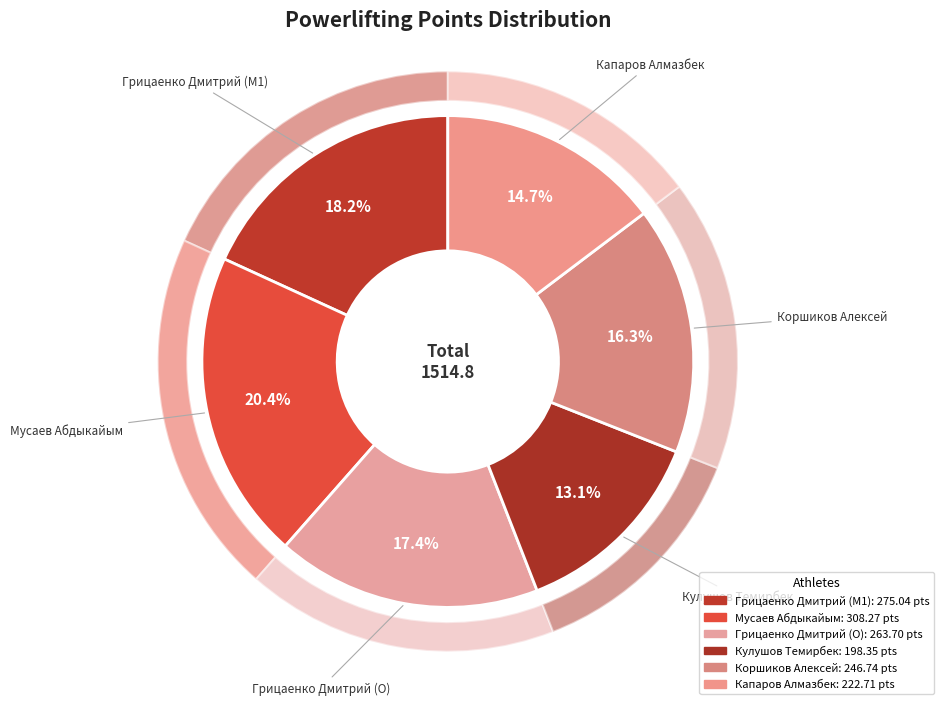

To the nearest percent, what is the average slice percentage?

17%